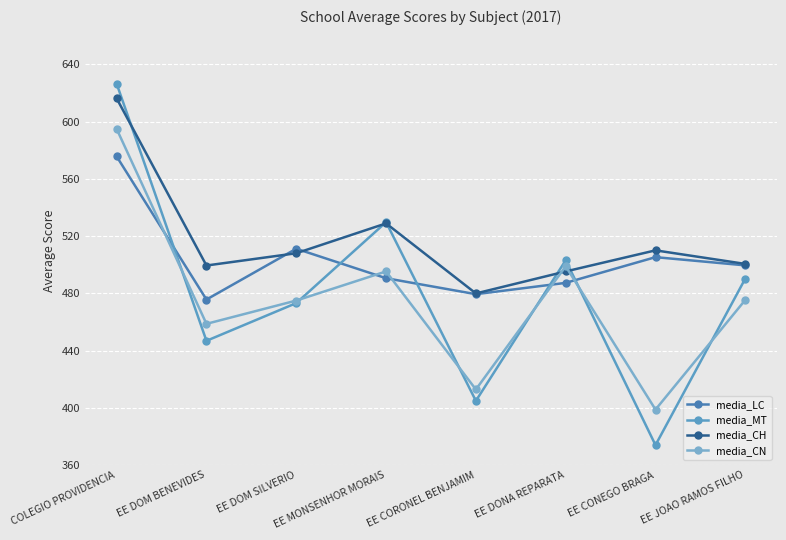

Count the number of data series in this chart.

4